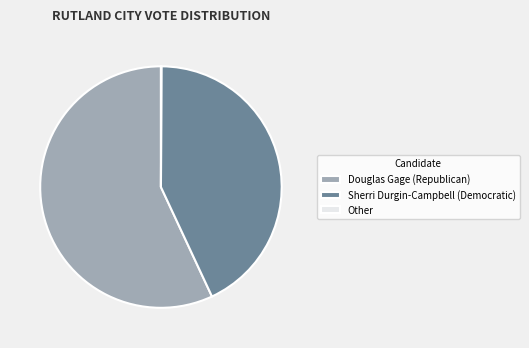

The Sherri Durgin-Campbell (Democratic) slice represents 32% of the pie. True or false?

False